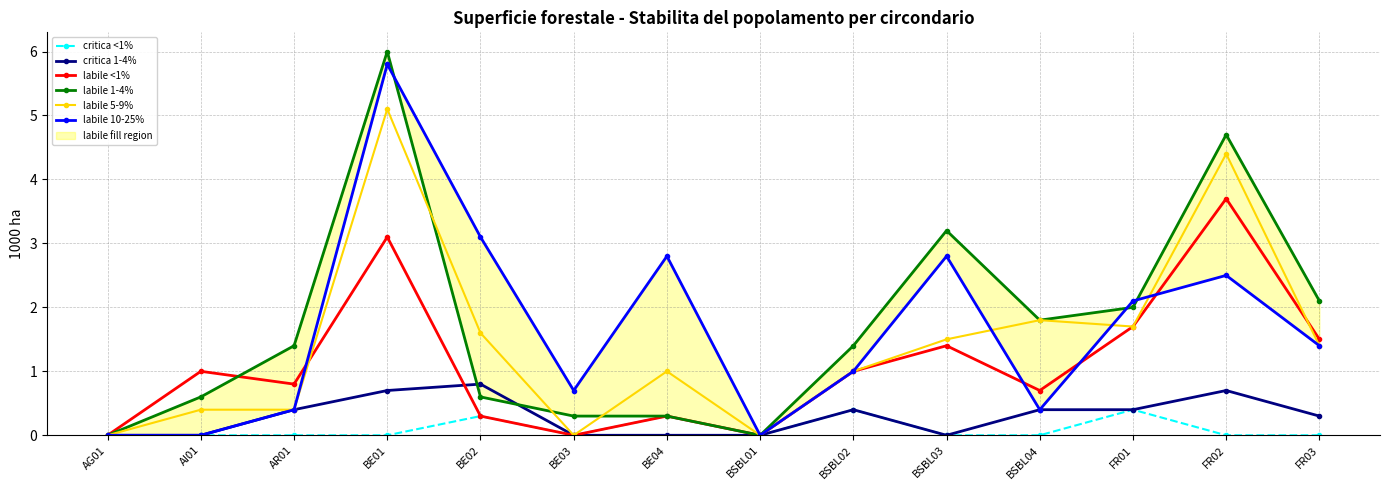

In labile 5-9%, how many points are higher than both neighbors (excluding endpoints)?

4